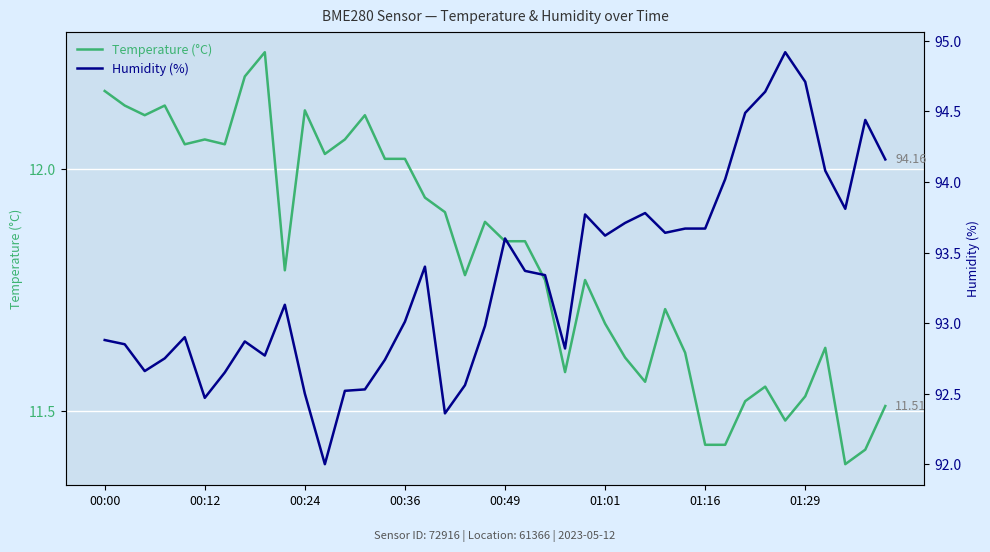

At how many categories does at least one series exceed 41?

40